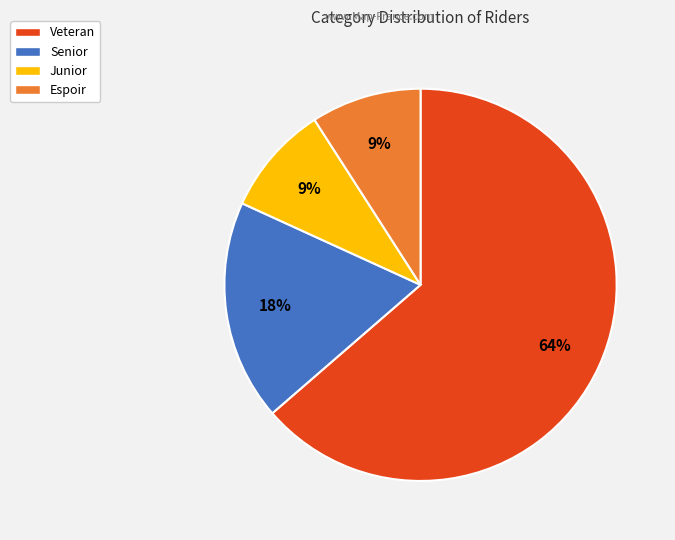

What percentage is the Veteran slice, to the nearest percent?

64%